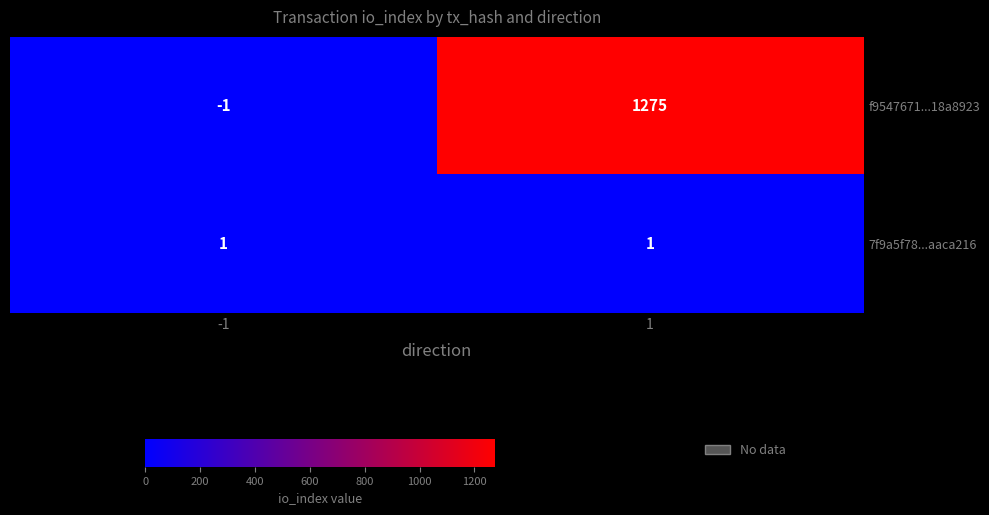

True or false: 7f9a5f78...aaca216 has a value of 1 at -1.

True